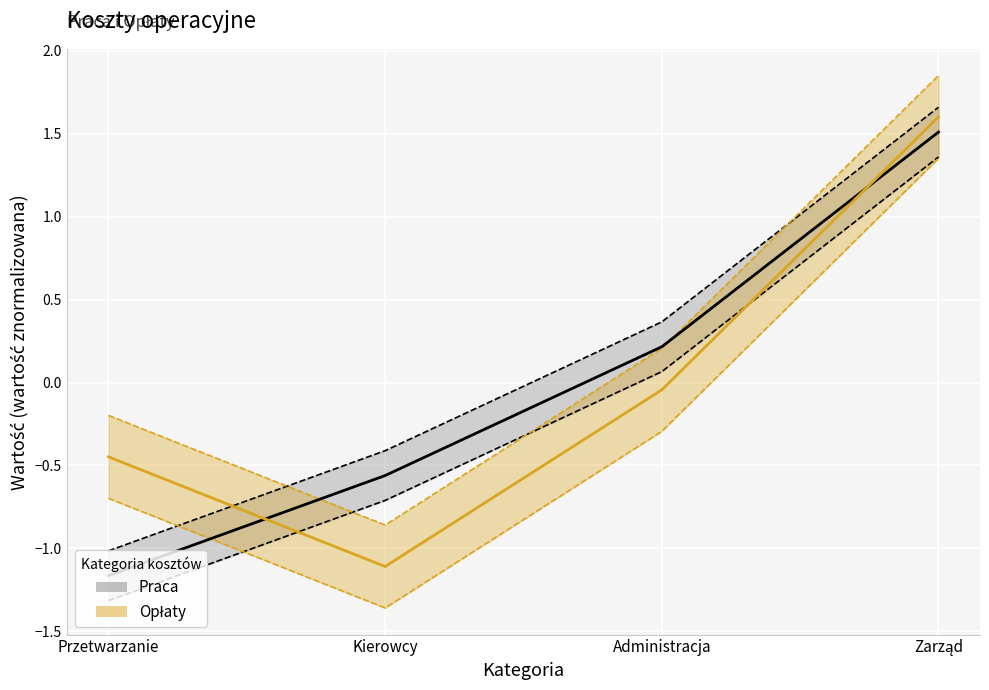

True or false: Opłaty has a value of -1.9 at Kierowcy.

False